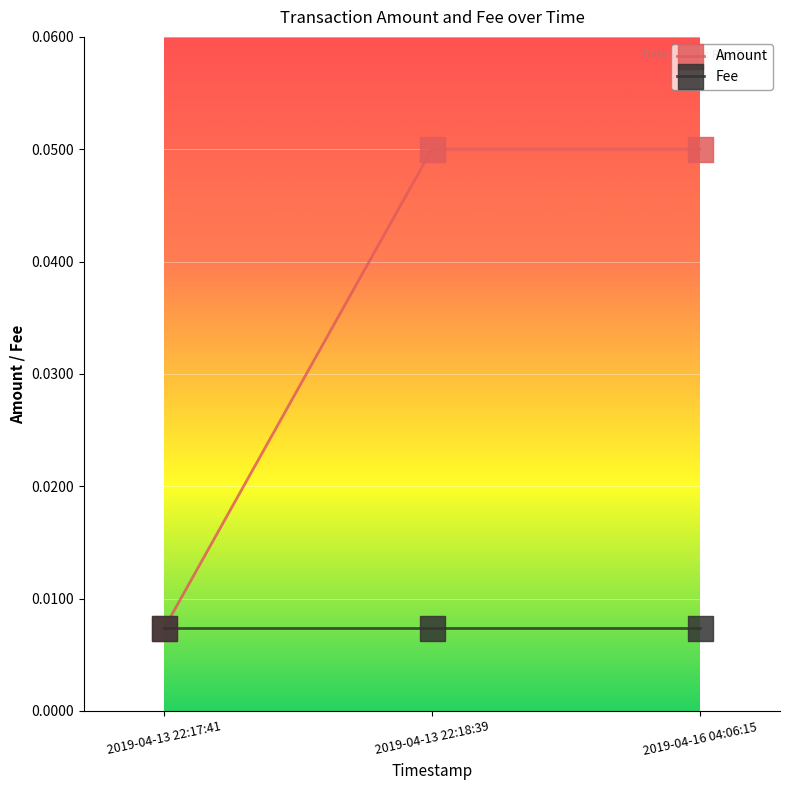

True or false: Amount has a value of 0.0 at 2019-04-13 22:18:39.

False